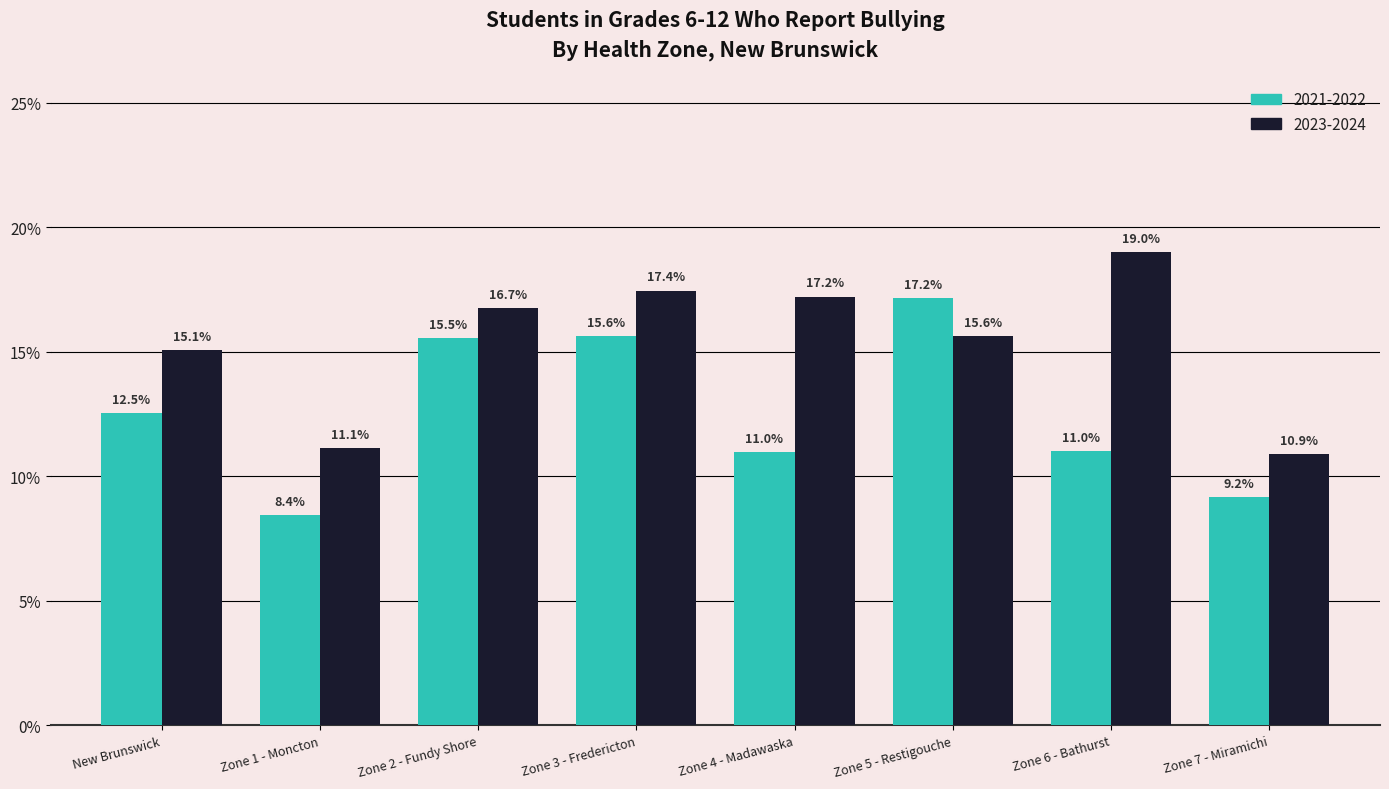

Reading right to left, list all the values displayed in this chart.

2021-2022: 9.2	11.0	17.2	11.0	15.6	15.5	8.4	12.5
2023-2024: 10.9	19.0	15.6	17.2	17.4	16.7	11.1	15.1